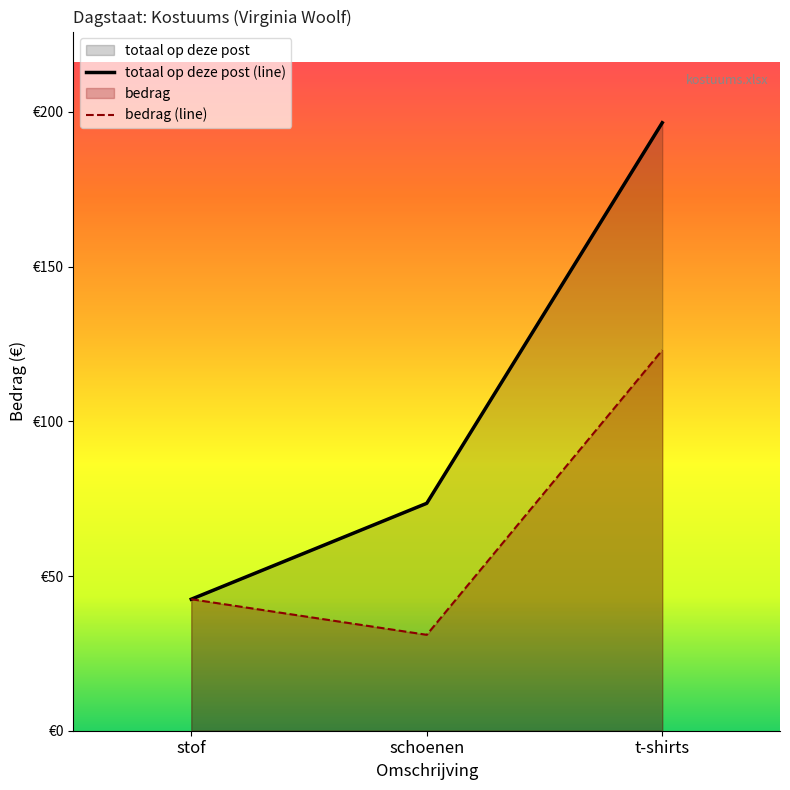

Reading left to right, what are all the values shown in this chart?

stof=42.5	schoenen=31.0	t-shirts=123.0